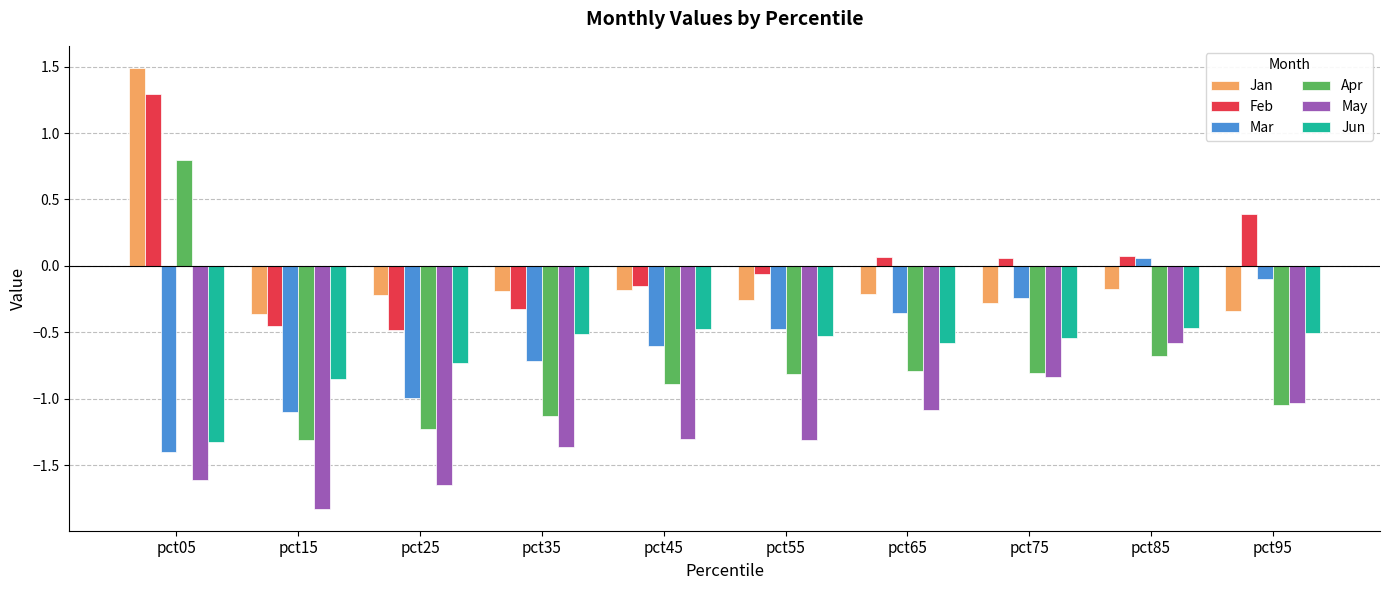

Between pct05 and pct15, which series saw the biggest shift?

Apr